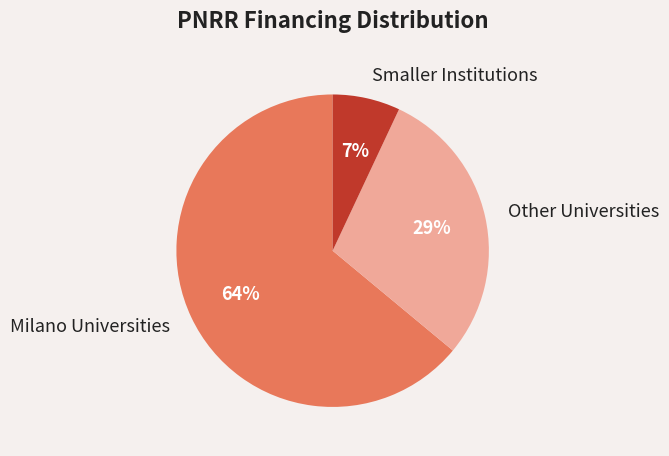

How many segments does this pie chart have?

3